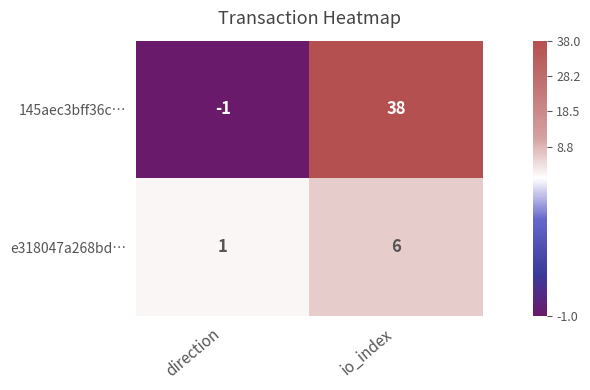

What is the total value across all series at io_index?

44